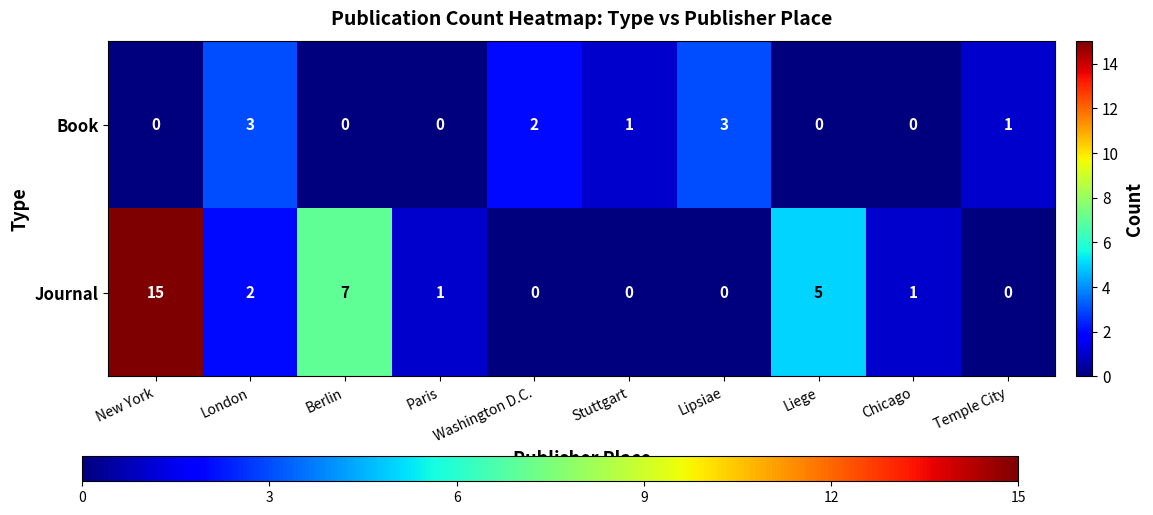

Which series has the largest total across all categories?

Journal